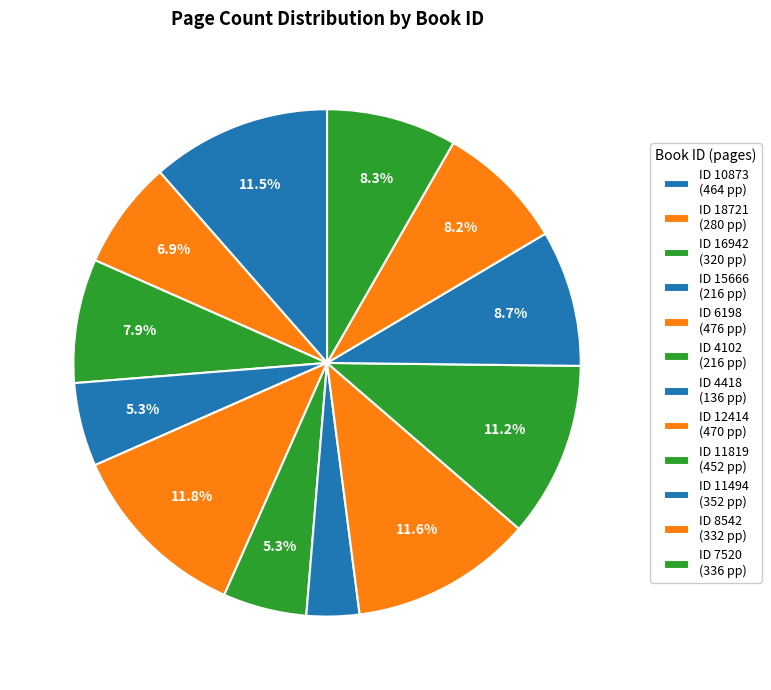

Rank the categories by value from highest to lowest.

6198, 12414, 10873, 11819, 11494, 7520, 8542, 16942, 18721, 15666, 4102, 4418